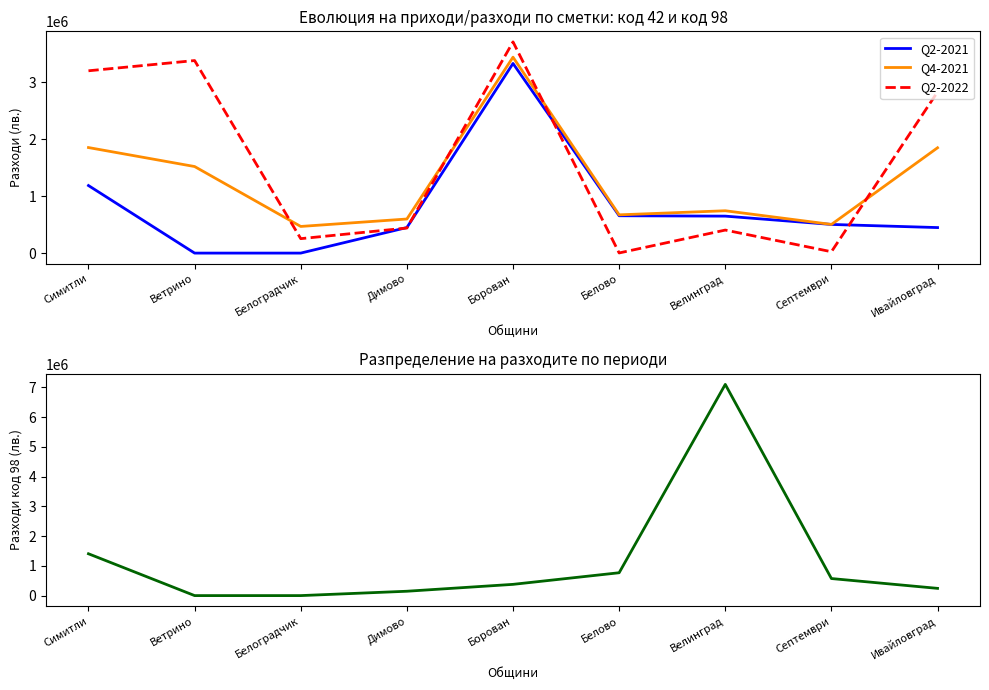

Is the value of Q2-2022 at Борован greater than the value of Q2-2021 at Димово?

Yes